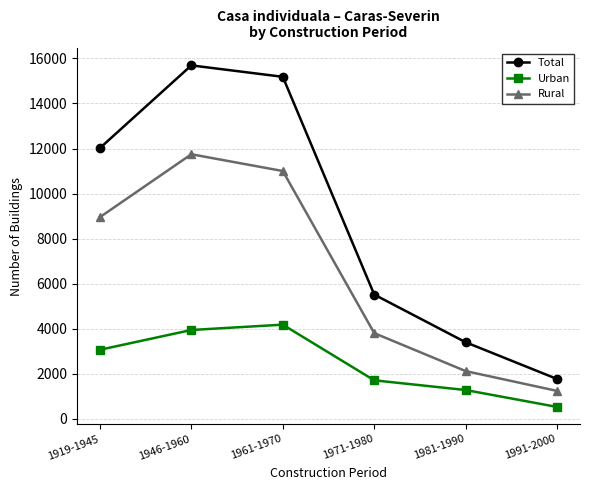

Rank the categories by Urban value from lowest to highest.

1991-2000, 1981-1990, 1971-1980, 1919-1945, 1946-1960, 1961-1970